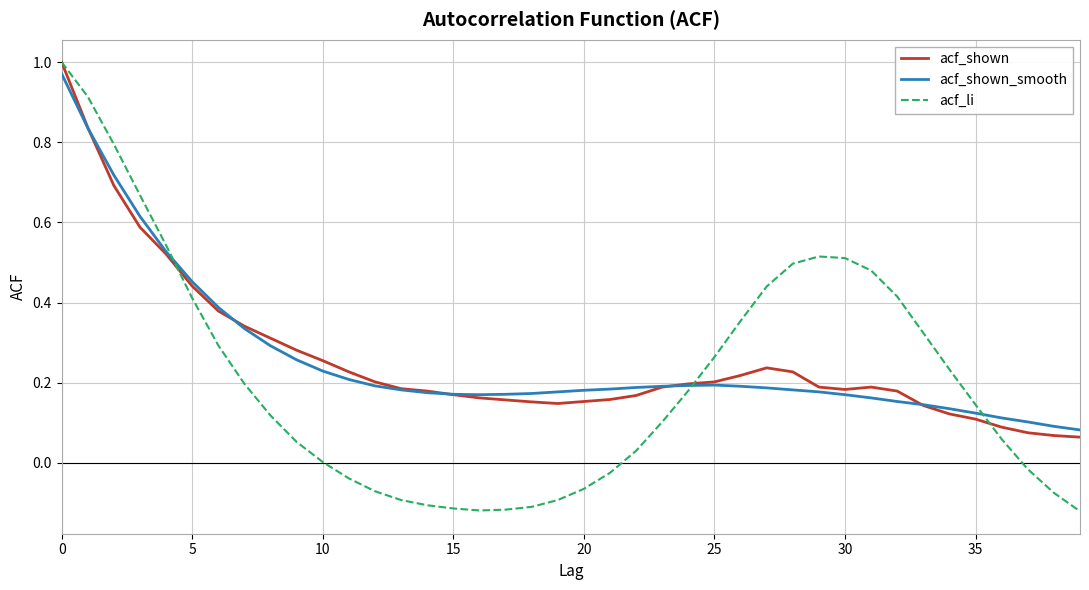

Which series has the widest spread of values?

acf_li